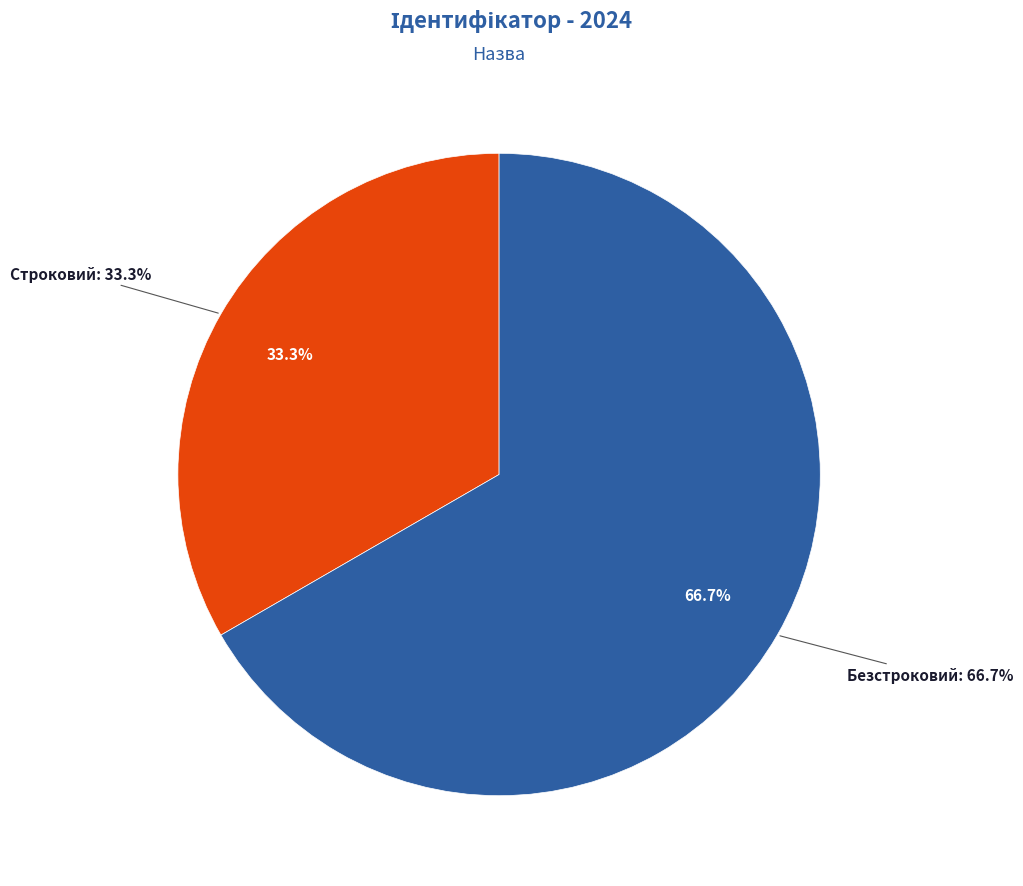

Which category has the smallest portion of the pie?

Строковий